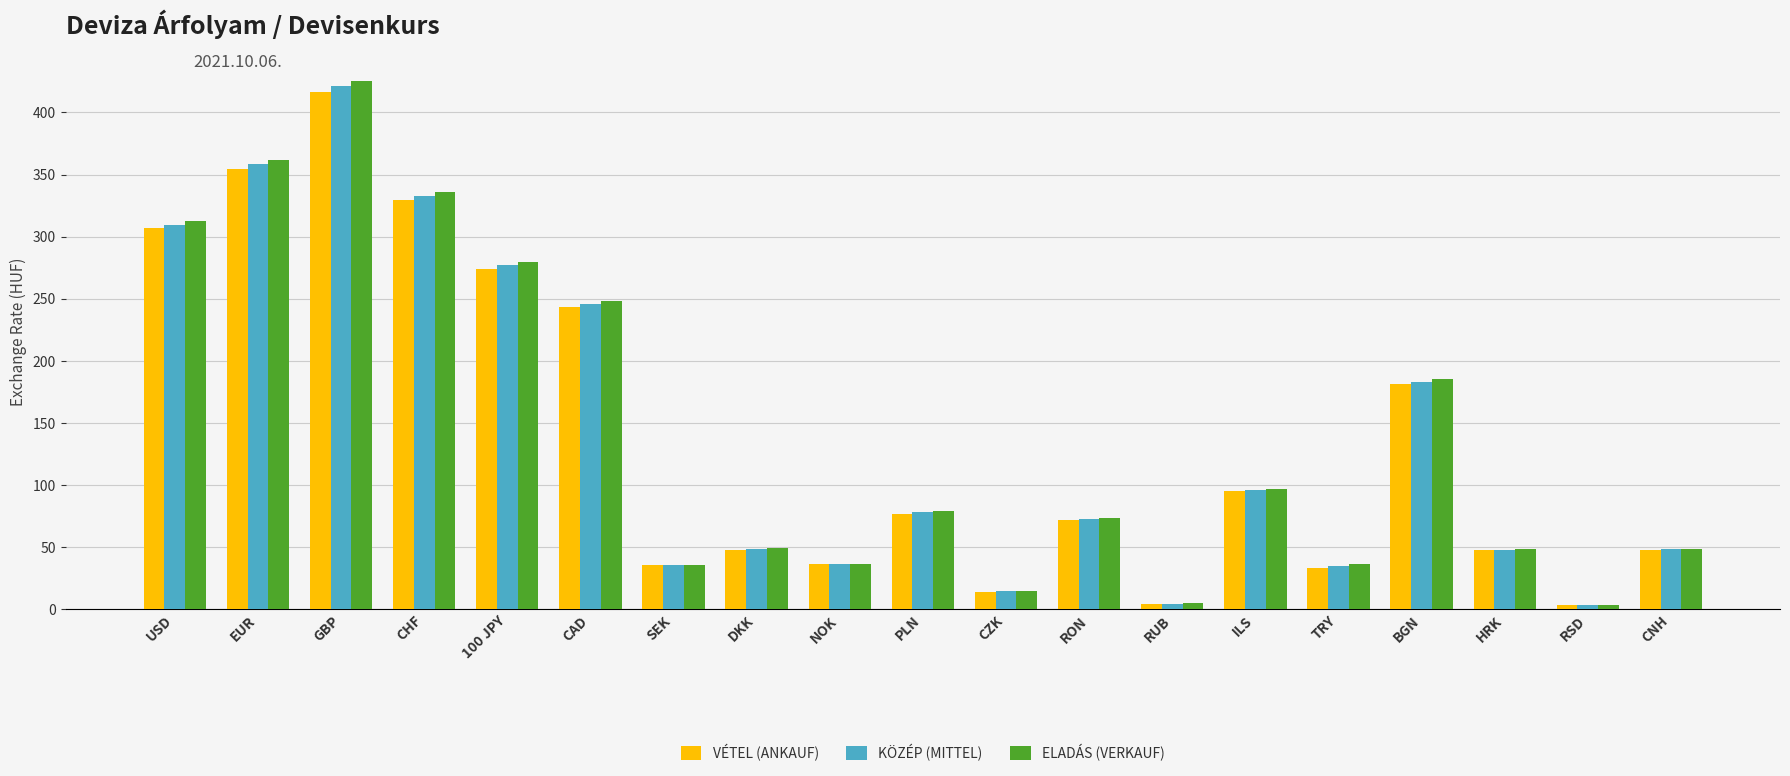

Count the number of categories in the chart.

19